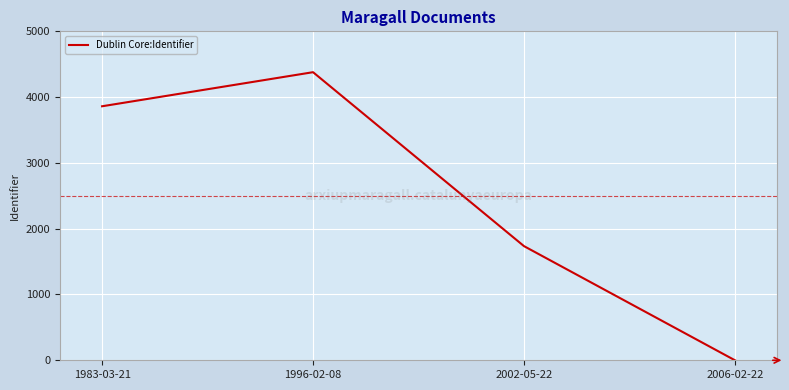

Approximately how many times larger is the value at 2002-05-22 compared to 1983-03-21?

0.4